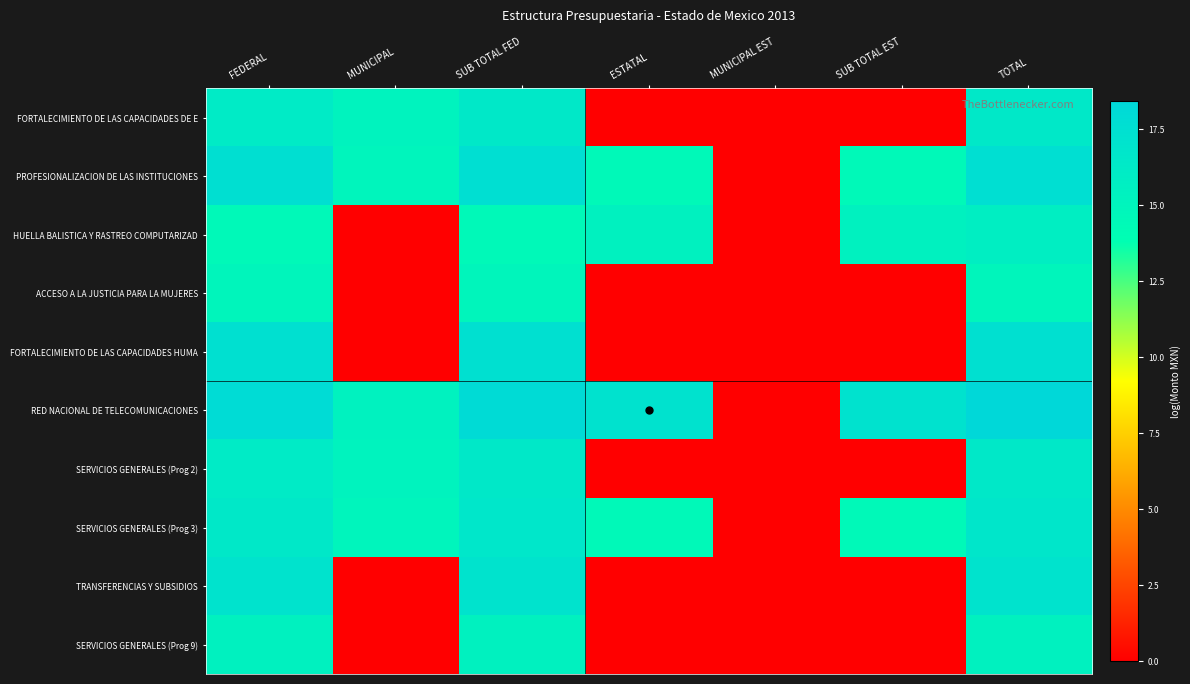

Reading left to right, list all the values displayed in this chart.

FORTALECIMIENTO DE LAS CAPACIDADES DE E: FEDERAL=16.1	MUNICIPAL=15.2	SUB TOTAL FED=16.5	ESTATAL=0.0	MUNICIPAL EST=0.0	SUB TOTAL EST=0.0	TOTAL=16.5
PROFESIONALIZACION DE LAS INSTITUCIONES: FEDERAL=17.5	MUNICIPAL=15.0	SUB TOTAL FED=17.6	ESTATAL=14.5	MUNICIPAL EST=0.0	SUB TOTAL EST=14.5	TOTAL=17.6
HUELLA BALISTICA Y RASTREO COMPUTARIZAD: FEDERAL=14.5	MUNICIPAL=0.0	SUB TOTAL FED=14.5	ESTATAL=15.4	MUNICIPAL EST=0.0	SUB TOTAL EST=15.4	TOTAL=15.7
ACCESO A LA JUSTICIA PARA LA MUJERES: FEDERAL=14.9	MUNICIPAL=0.0	SUB TOTAL FED=14.9	ESTATAL=0.0	MUNICIPAL EST=0.0	SUB TOTAL EST=0.0	TOTAL=14.9
FORTALECIMIENTO DE LAS CAPACIDADES HUMA: FEDERAL=17.4	MUNICIPAL=0.0	SUB TOTAL FED=17.4	ESTATAL=0.0	MUNICIPAL EST=0.0	SUB TOTAL EST=0.0	TOTAL=17.4
RED NACIONAL DE TELECOMUNICACIONES: FEDERAL=18.0	MUNICIPAL=15.3	SUB TOTAL FED=18.0	ESTATAL=17.2	MUNICIPAL EST=0.0	SUB TOTAL EST=17.2	TOTAL=18.4
SERVICIOS GENERALES (Prog 2): FEDERAL=16.1	MUNICIPAL=15.2	SUB TOTAL FED=16.5	ESTATAL=0.0	MUNICIPAL EST=0.0	SUB TOTAL EST=0.0	TOTAL=16.5
SERVICIOS GENERALES (Prog 3): FEDERAL=16.4	MUNICIPAL=15.0	SUB TOTAL FED=16.6	ESTATAL=14.5	MUNICIPAL EST=0.0	SUB TOTAL EST=14.5	TOTAL=16.8
TRANSFERENCIAS Y SUBSIDIOS: FEDERAL=17.1	MUNICIPAL=0.0	SUB TOTAL FED=17.1	ESTATAL=0.0	MUNICIPAL EST=0.0	SUB TOTAL EST=0.0	TOTAL=17.1
SERVICIOS GENERALES (Prog 9): FEDERAL=15.4	MUNICIPAL=0.0	SUB TOTAL FED=15.4	ESTATAL=0.0	MUNICIPAL EST=0.0	SUB TOTAL EST=0.0	TOTAL=15.4